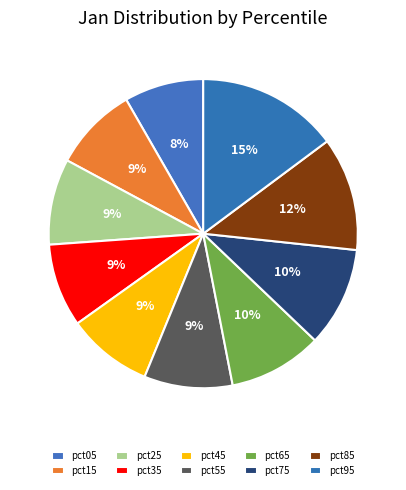

How many segments does this pie chart have?

10